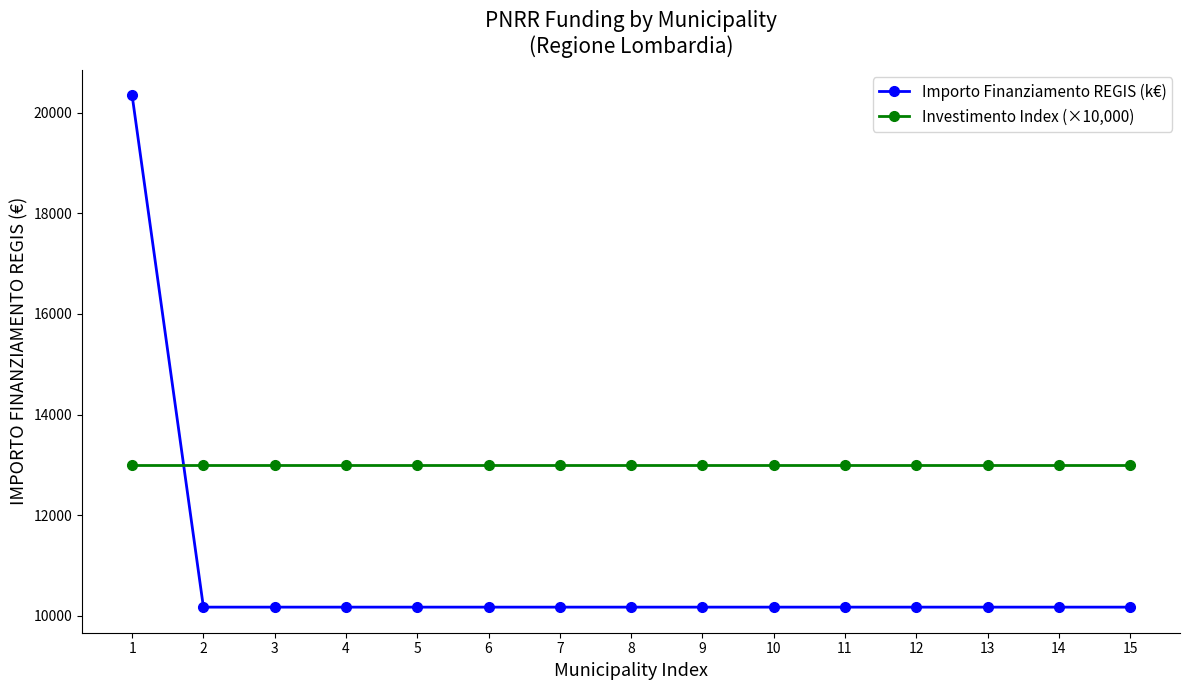

At which category does the chart reach its peak across all series?

1